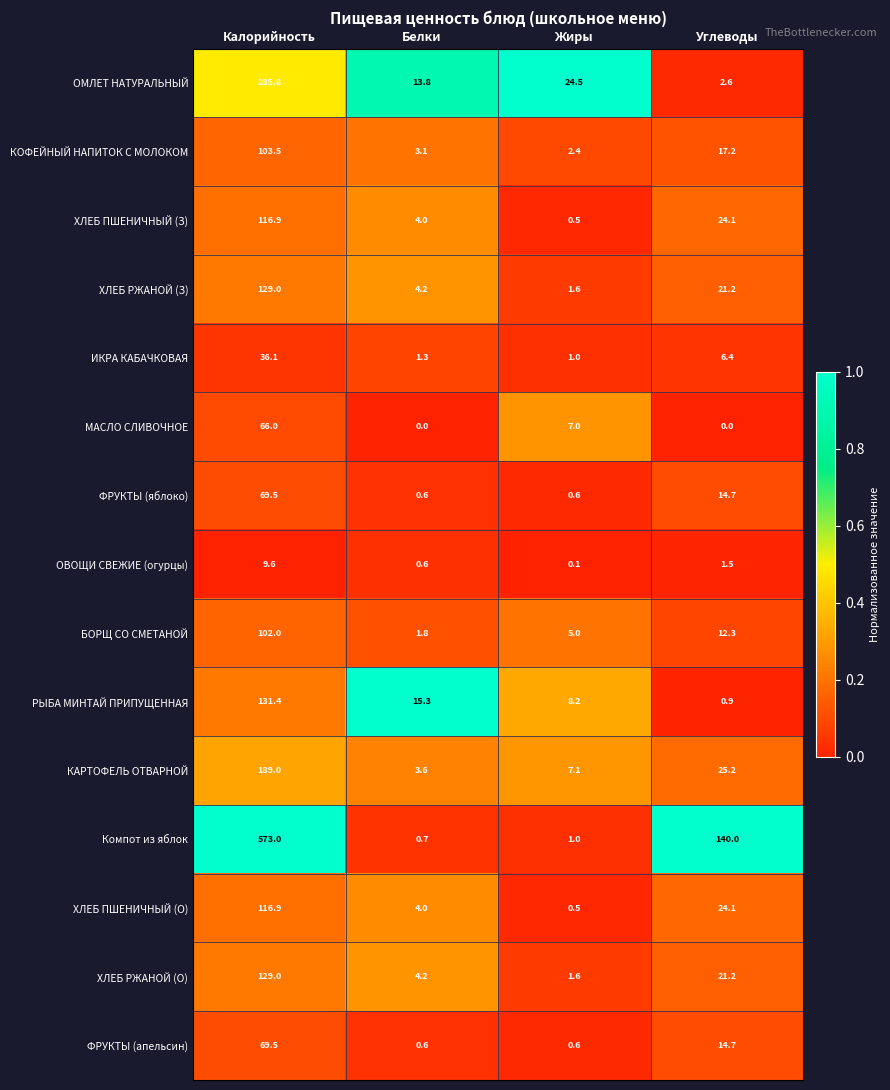

What is the total value across all series at Белки?

57.8